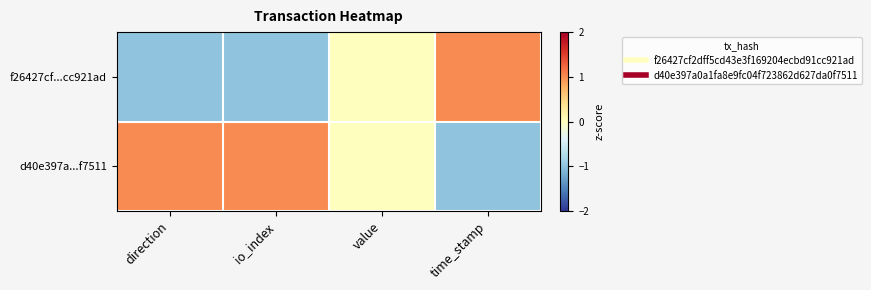

Between direction and time_stamp, which is larger?

time_stamp